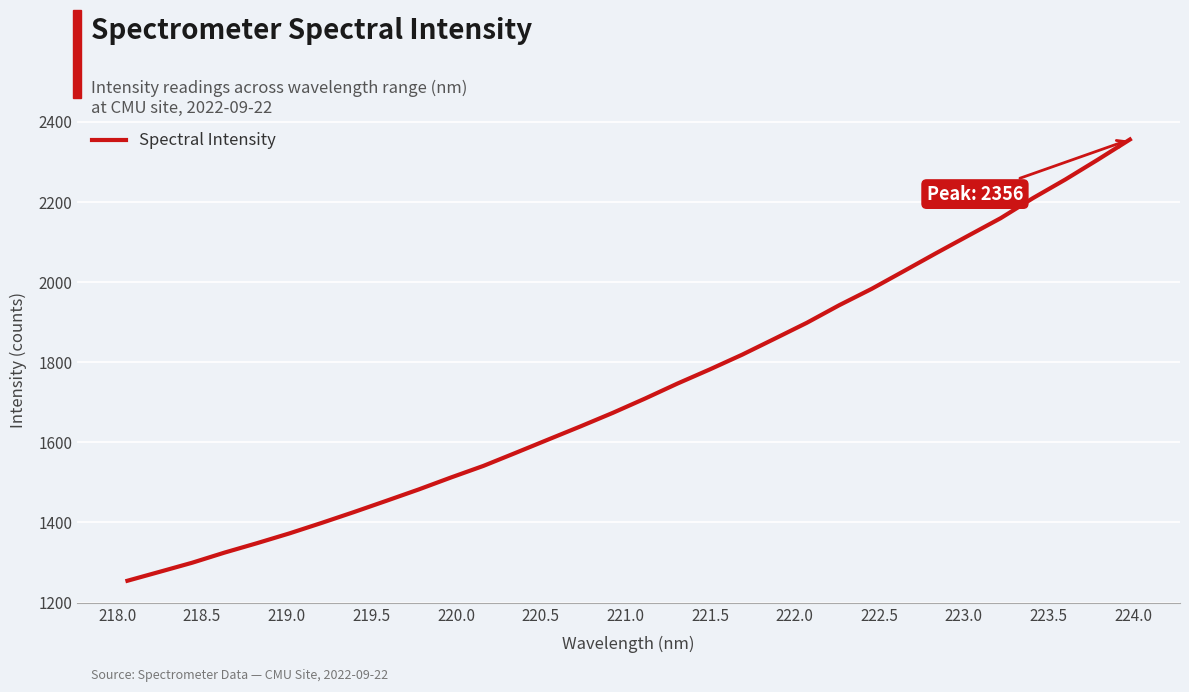

What is the difference between the maximum and minimum values?

1101.8